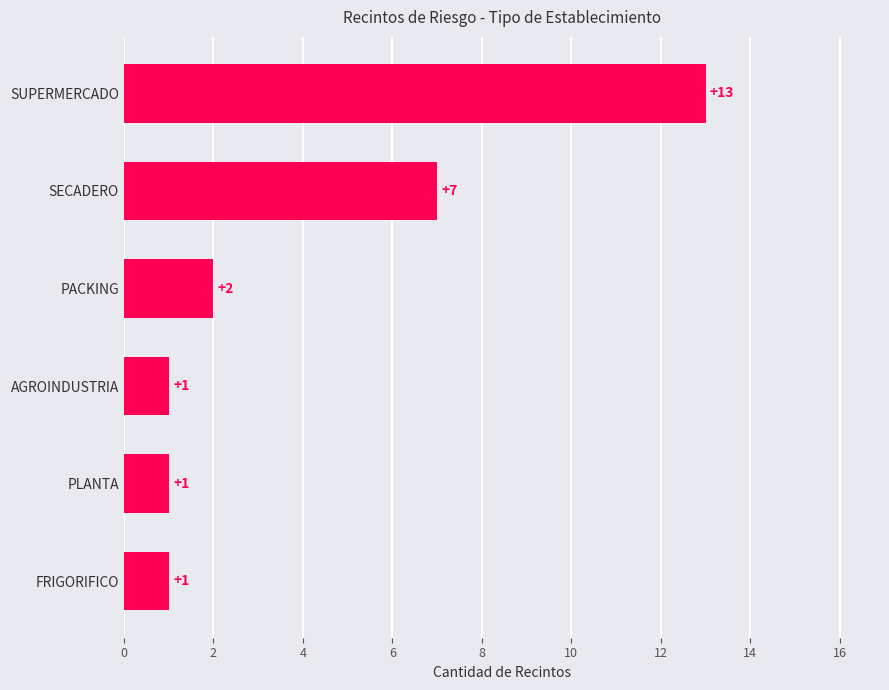

Read the value at SUPERMERCADO.

13